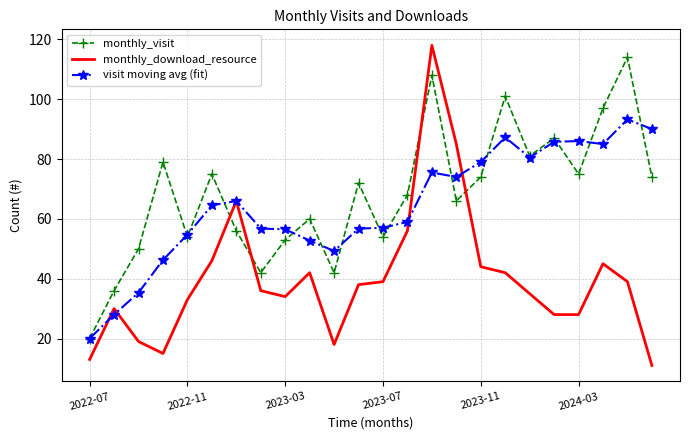

What is the difference between the maximum and second lowest values in the monthly_visit series?

78.0